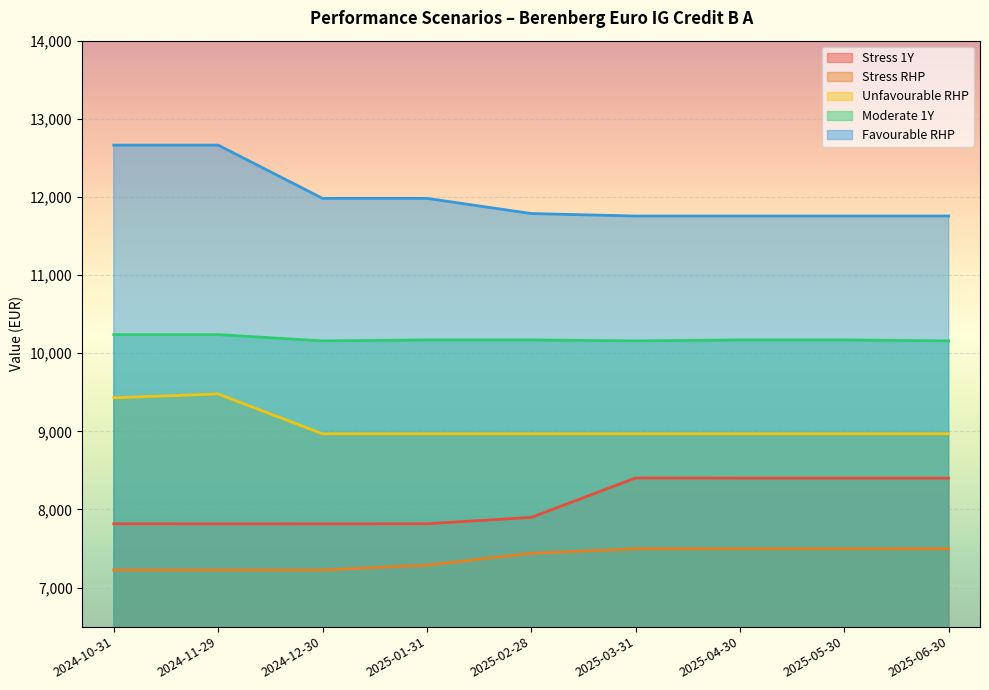

List the series in order of their peak value, lowest first.

Stress RHP, Stress 1Y, Unfavourable RHP, Moderate 1Y, Favourable RHP